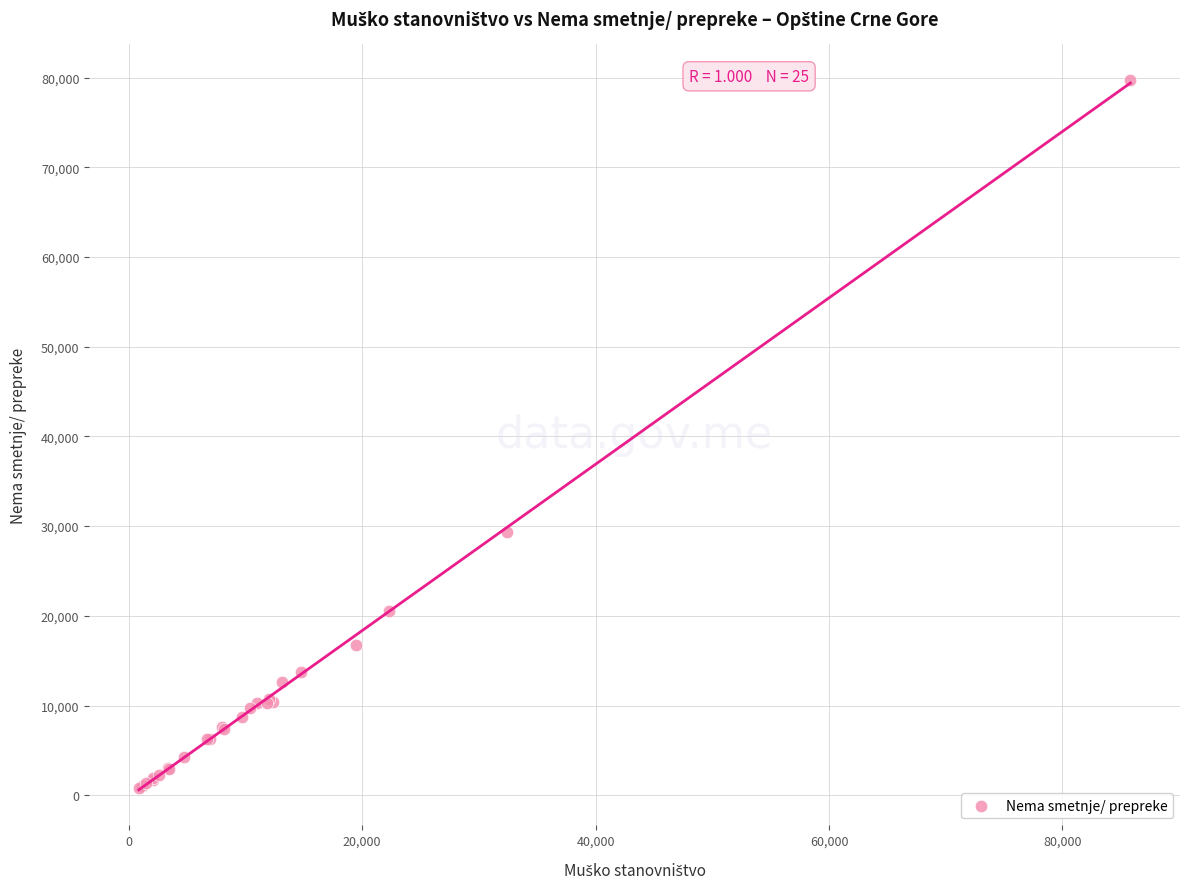

What Y value in the scatter plot is closest to 40266?

29389